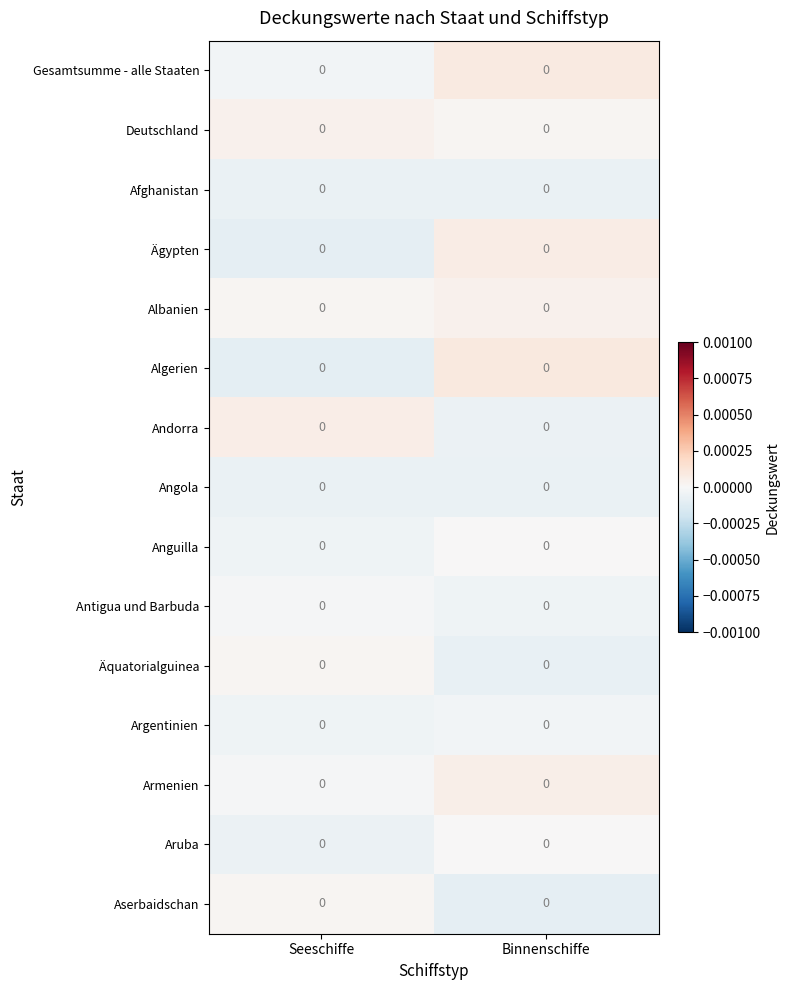

Is the value of Argentinien at Binnenschiffe greater than the value of Äquatorialguinea at Binnenschiffe?

Yes